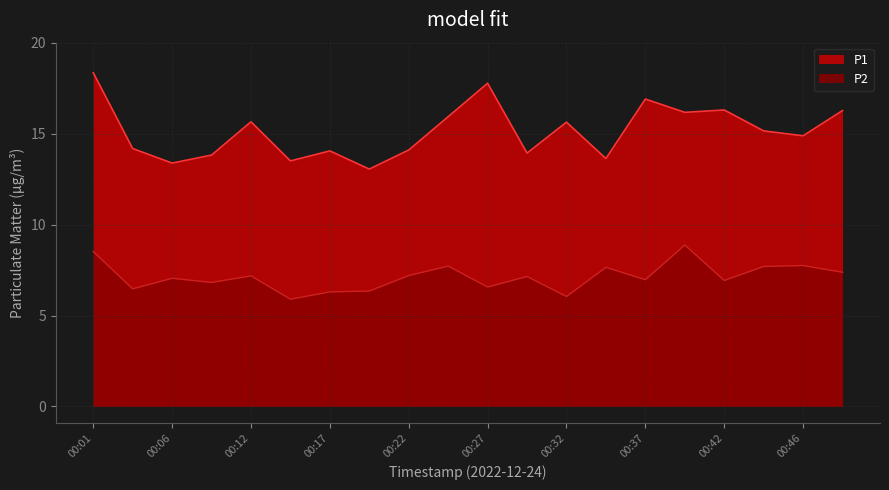

Reading right to left, list all the values displayed in this chart.

P1: 16.3	14.9	15.2	16.3	16.2	16.9	13.6	15.6	13.9	17.8	15.9	14.1	13.1	14.1	13.5	15.7	13.8	13.4	14.2	18.4
P2: 7.4	7.8	7.7	6.9	8.9	7.0	7.7	6.0	7.2	6.6	7.7	7.2	6.3	6.3	5.9	7.2	6.8	7.0	6.5	8.5